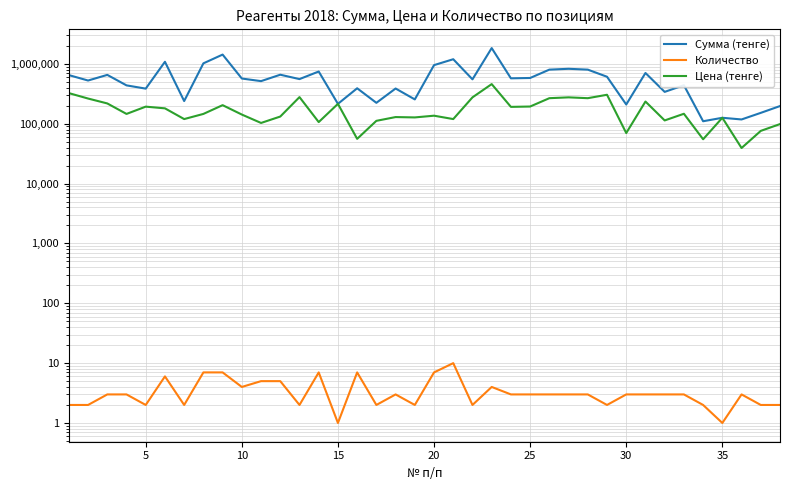

The Количество series shows 4 at 27. True or false?

False